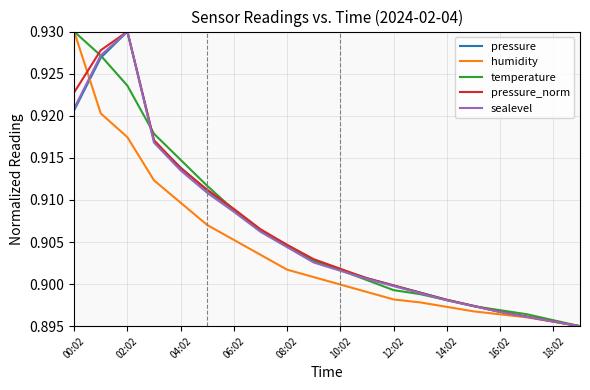

How many lines are shown in the chart?

5